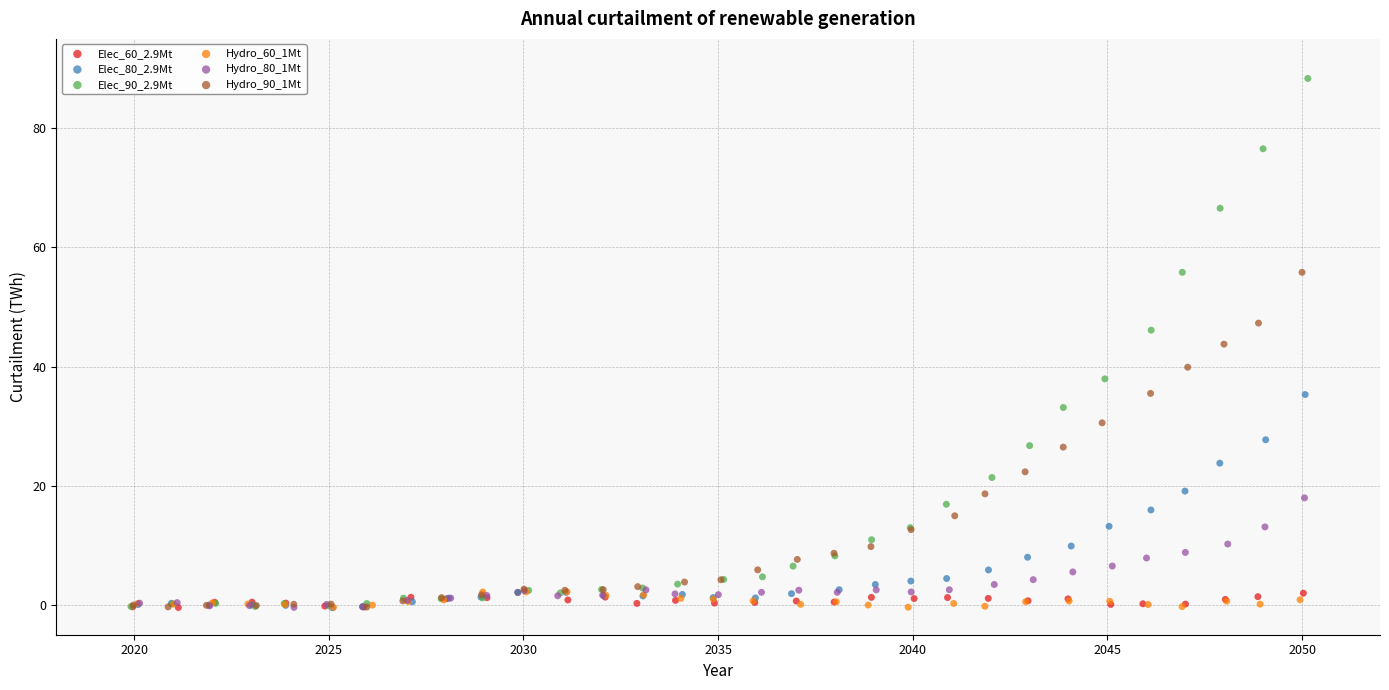

Which series has the largest Y range (max minus min)?

Elec_90_2.9Mt